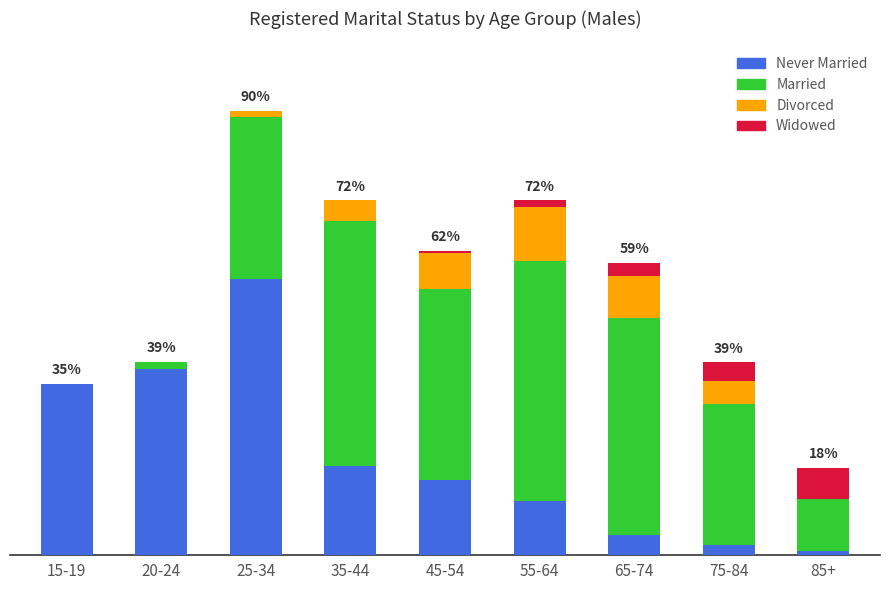

What are all the series names shown in the legend?

Never Married, Married, Divorced, Widowed